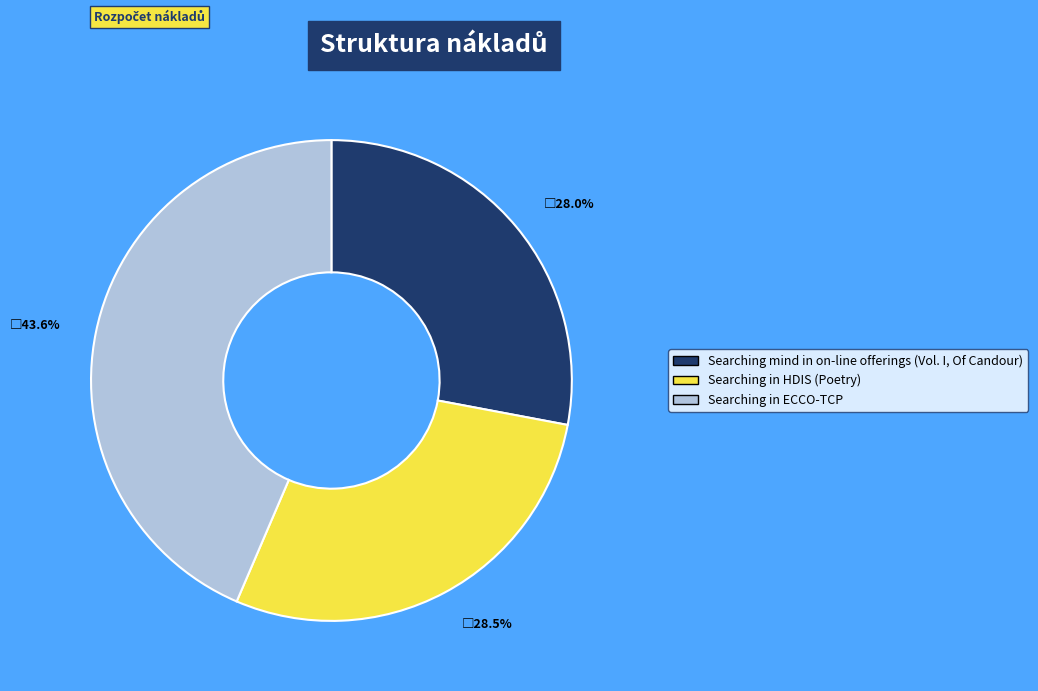

Is there any slice that represents more than half of the pie?

No